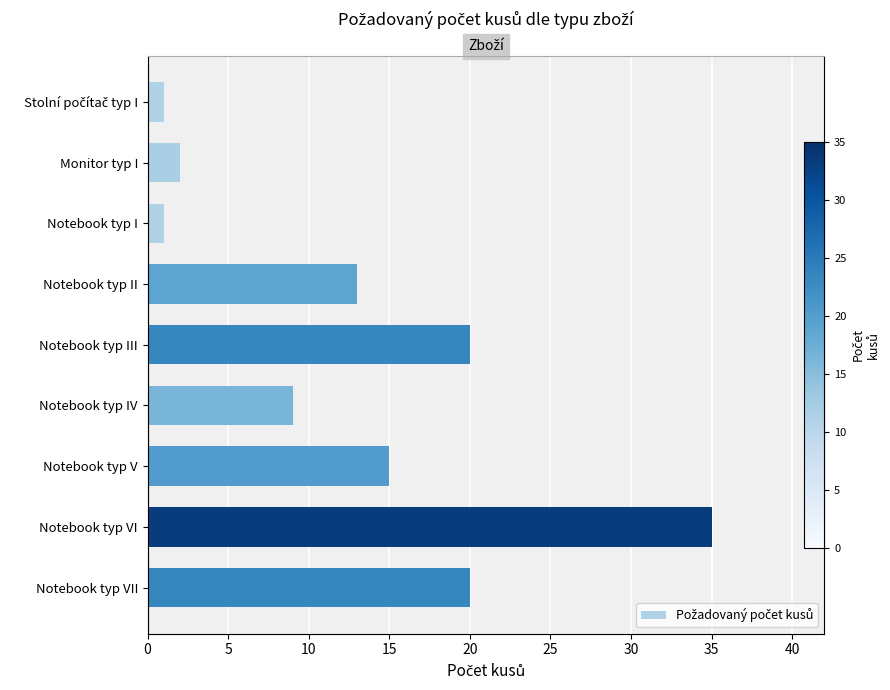

Reading left to right, transcribe all the data shown in this chart.

1	2	1	13	20	9	15	35	20